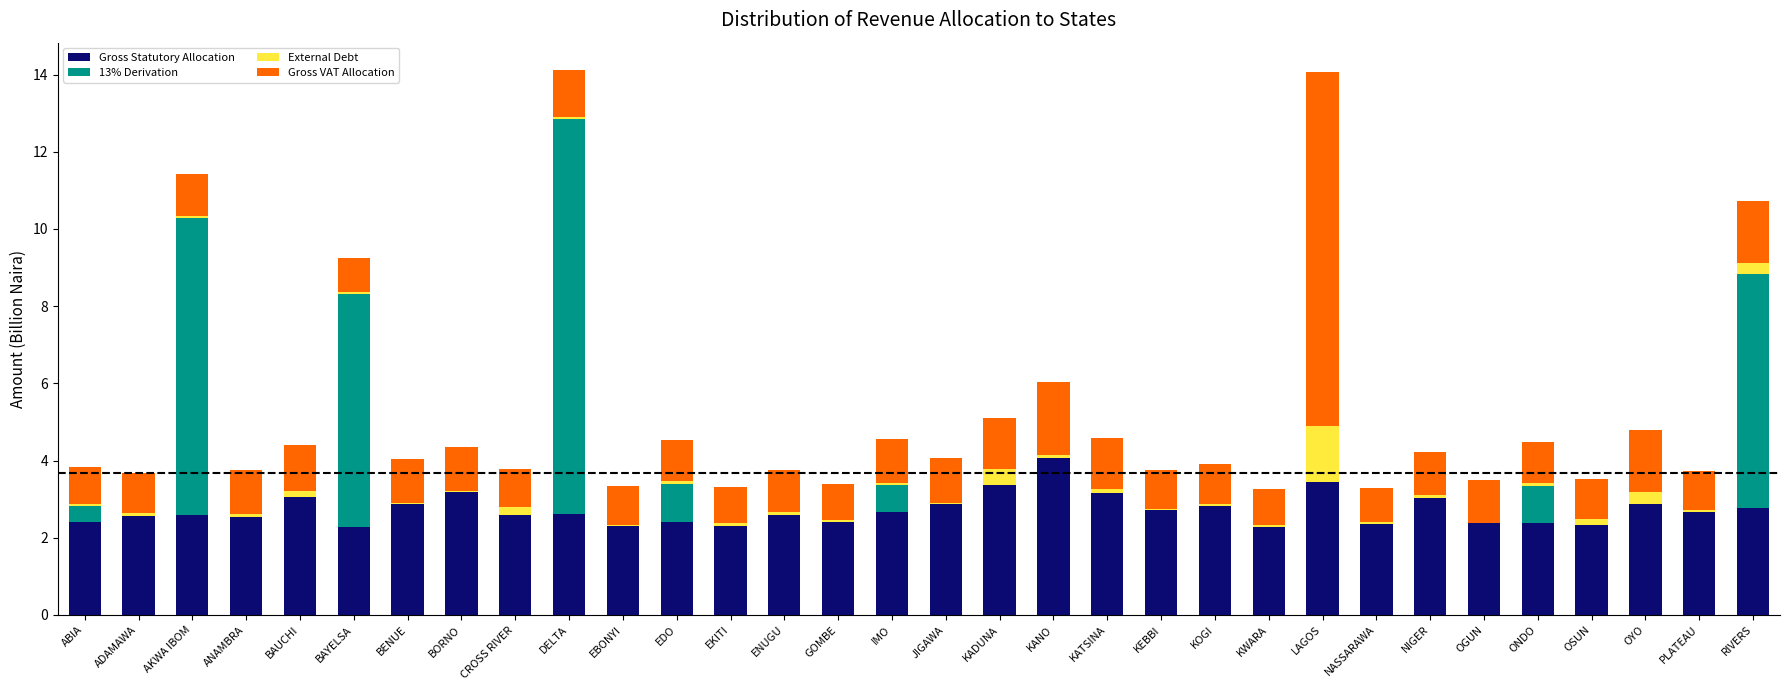

Does the chart contain stacked bars?

Yes